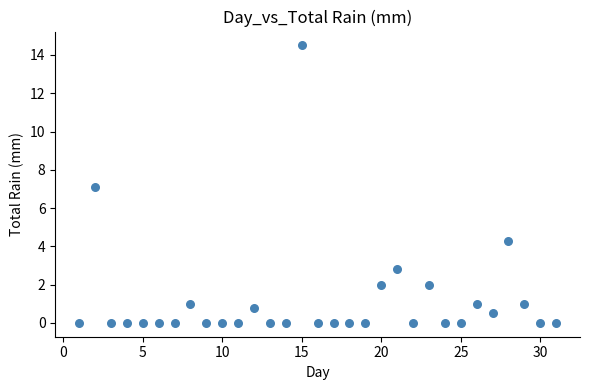

What is the range of Y values (max minus min)?

14.5